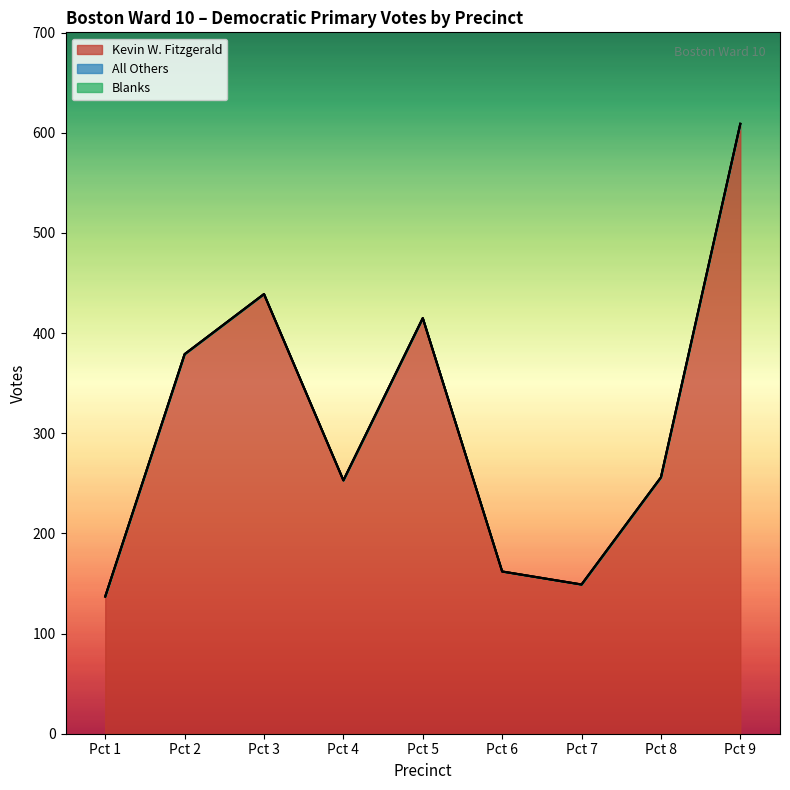

Is the value of All Others at Pct 7 greater than the value of Blanks at Pct 9?

No